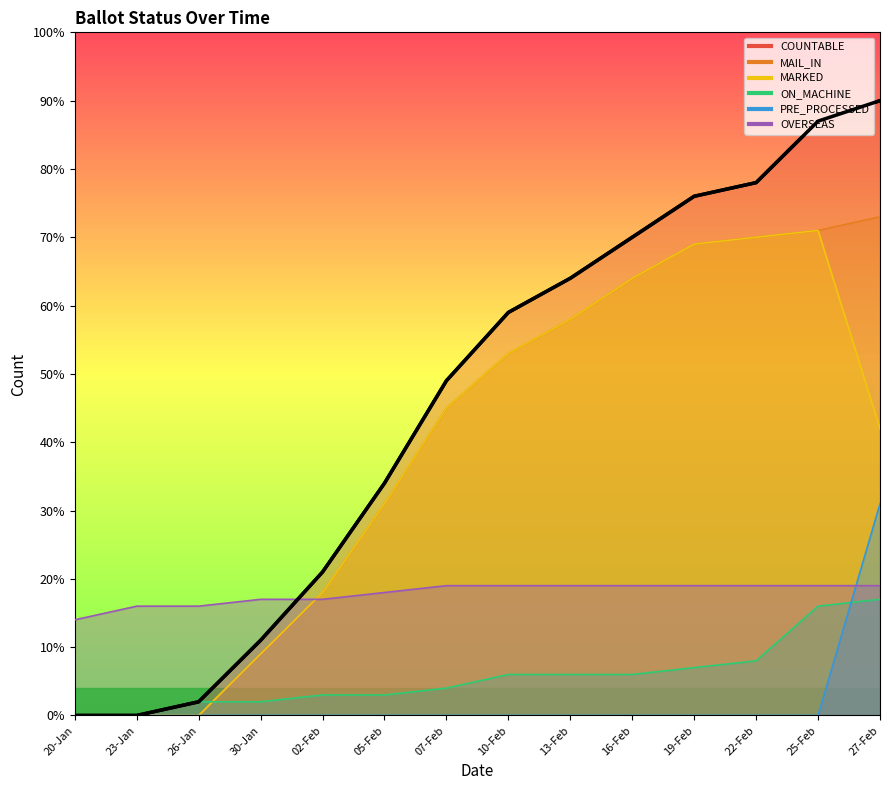

How many values exceed 59?

6